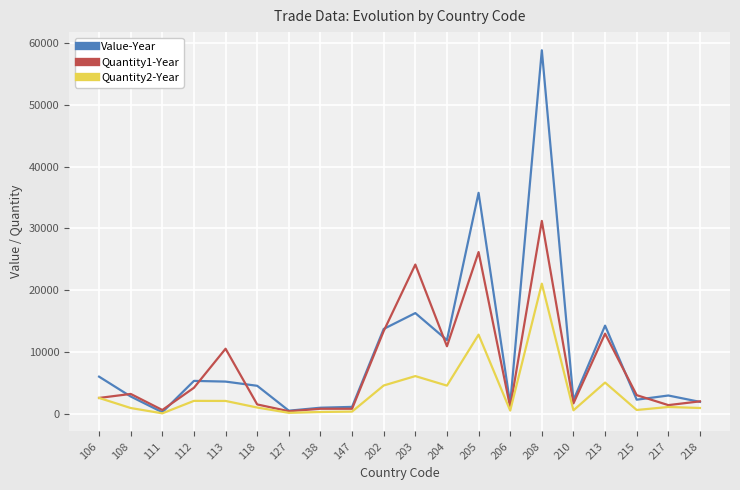

What is the lowest value of the Value-Year series?

232